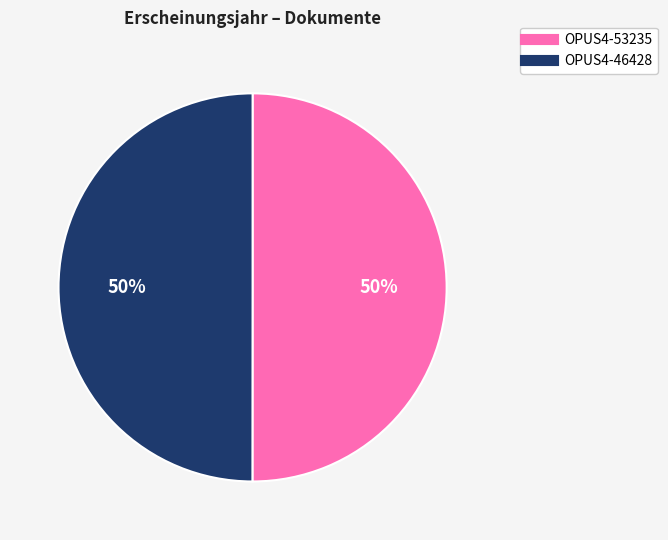

To the nearest percent, what portion does OPUS4-53235 represent?

50%